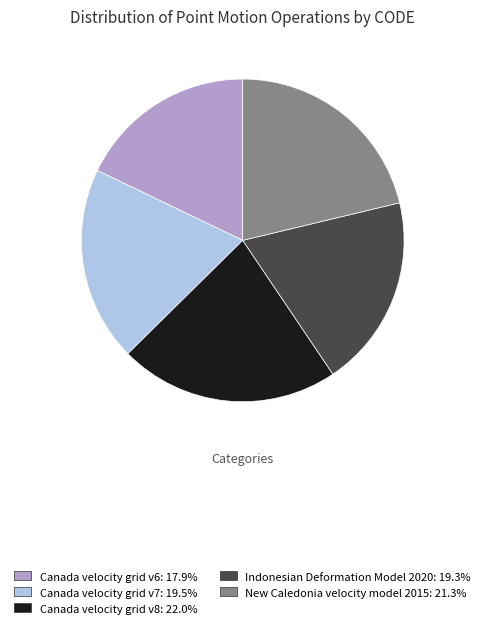

Is the sum of Canada velocity grid v8 and Canada velocity grid v7 greater than half?

No